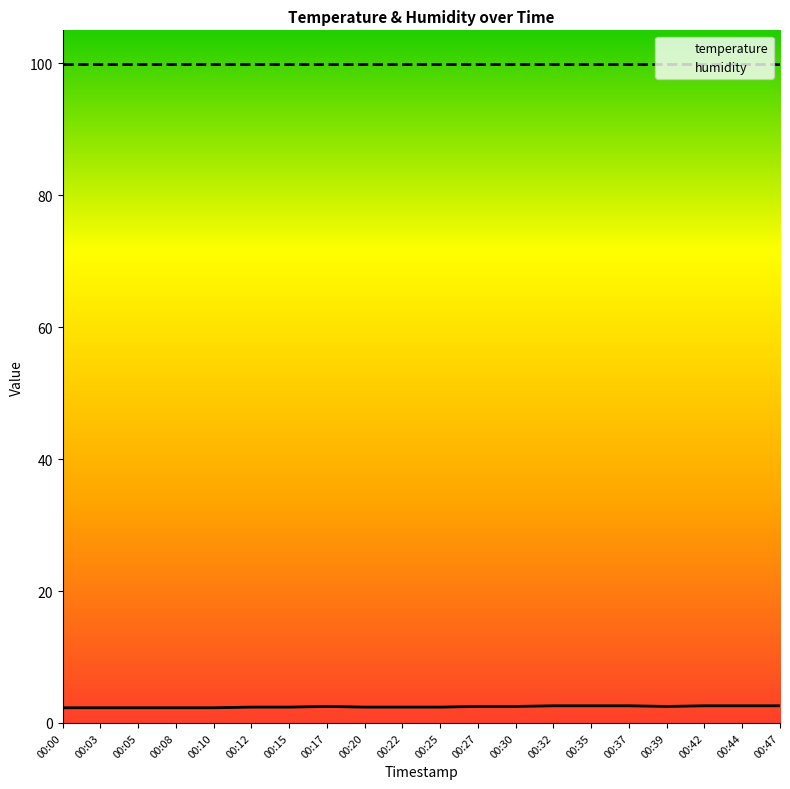

What is the value of the 19th point from the left?

2.6